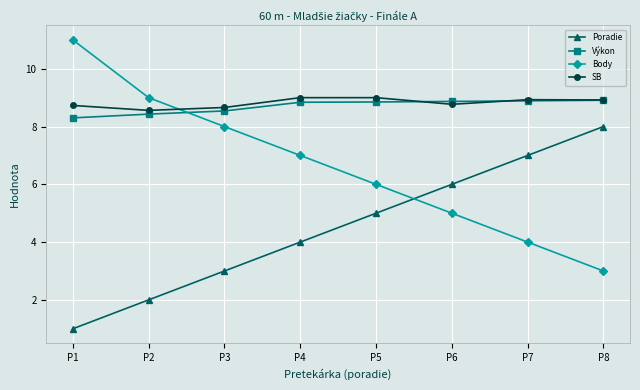

How many lines are shown in the chart?

4